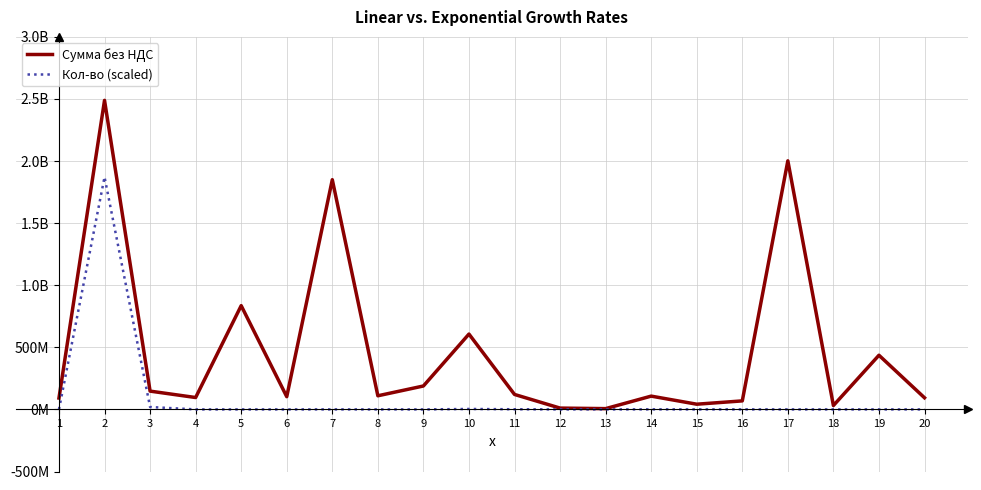

Is it true that Кол-во (scaled) equals 87441 at 13?

False